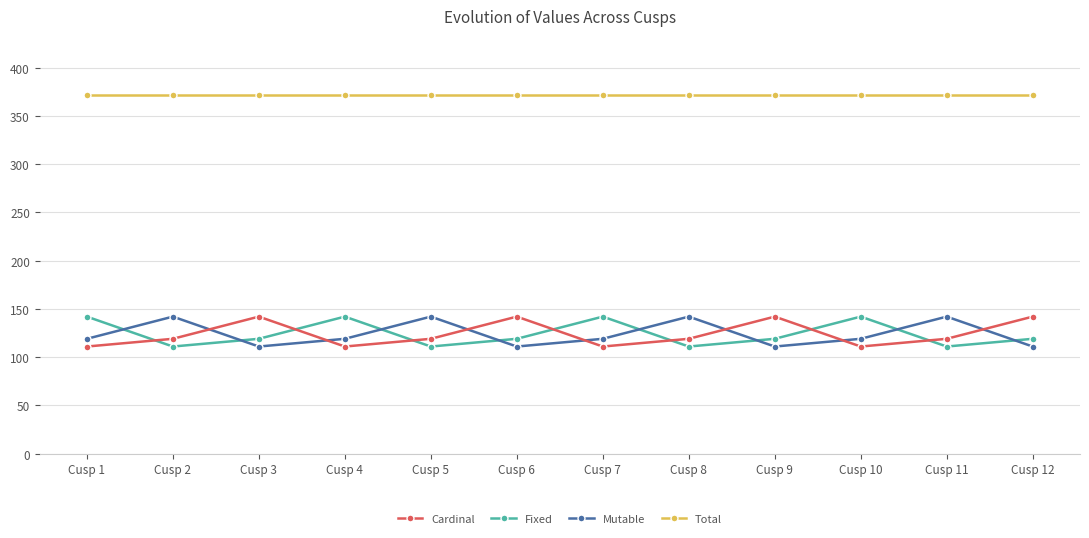

At how many categories does at least one series exceed 129?

12